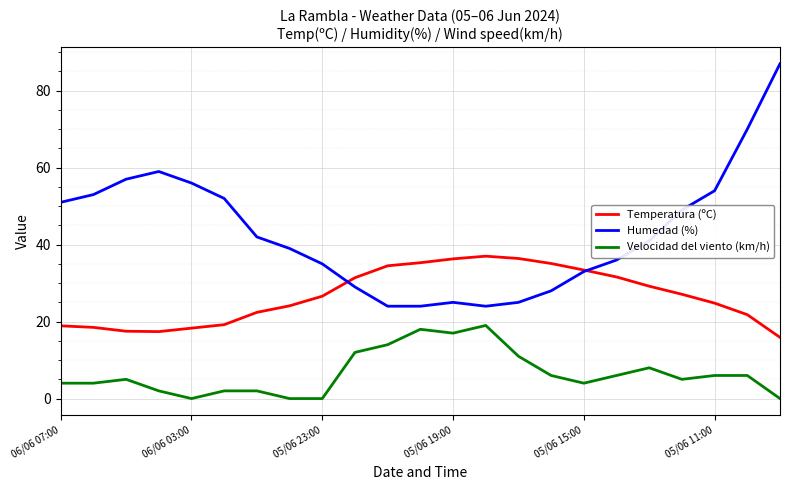

Which series has the largest total across all categories?

Humedad (%)